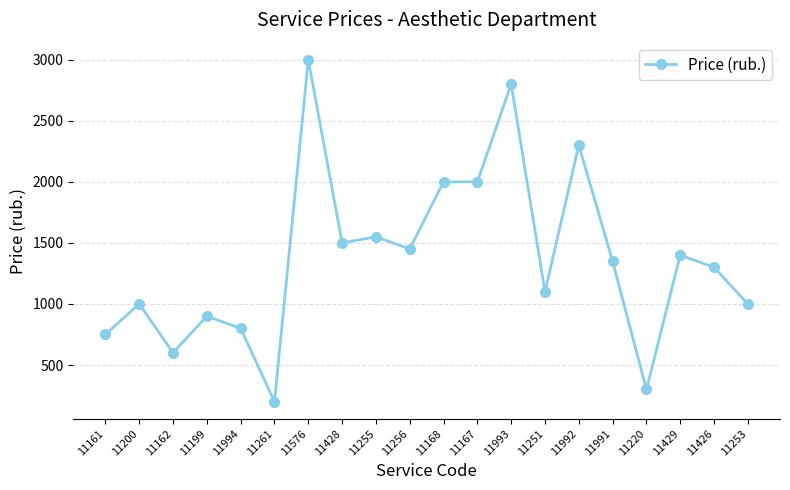

What is the value of the 20th point from the left?

1000